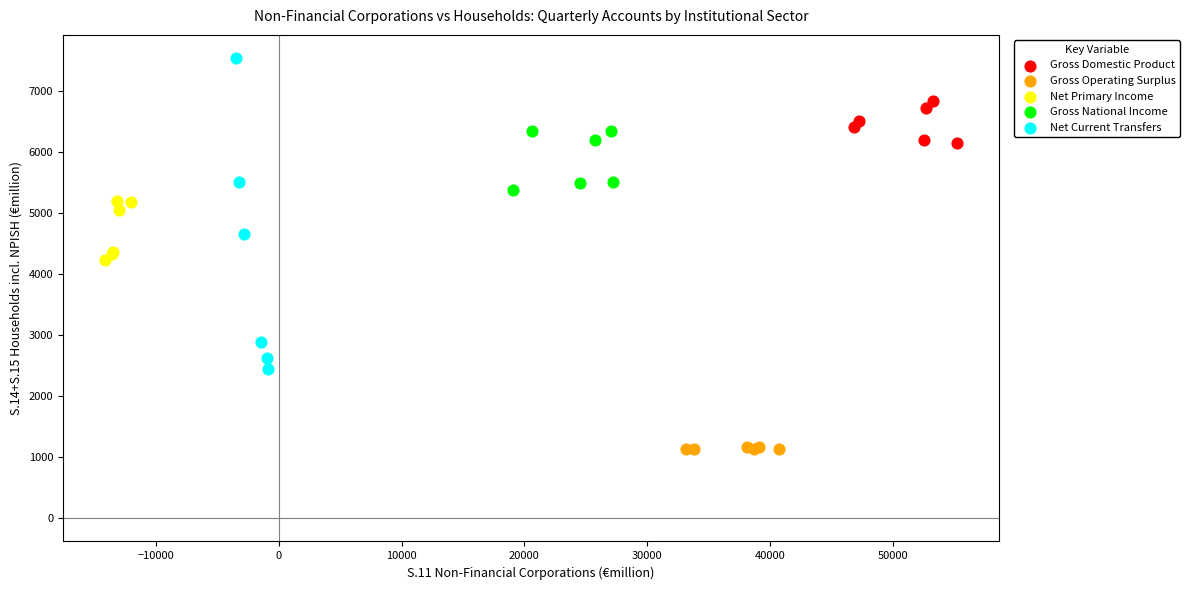

Which series contains the lowest Y value?

Gross Operating Surplus